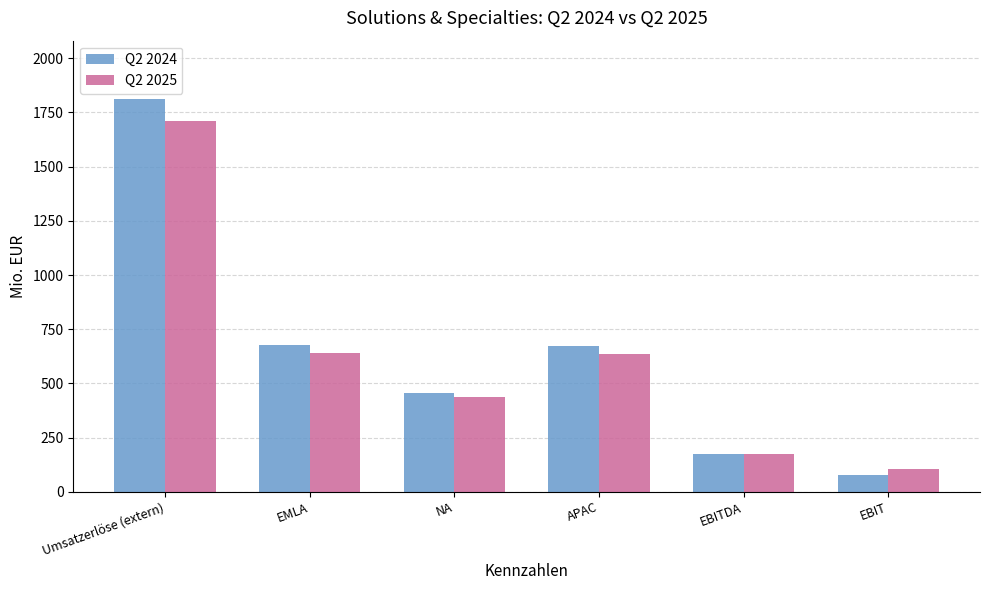

Which series changed the most between APAC and EBITDA?

Q2 2024